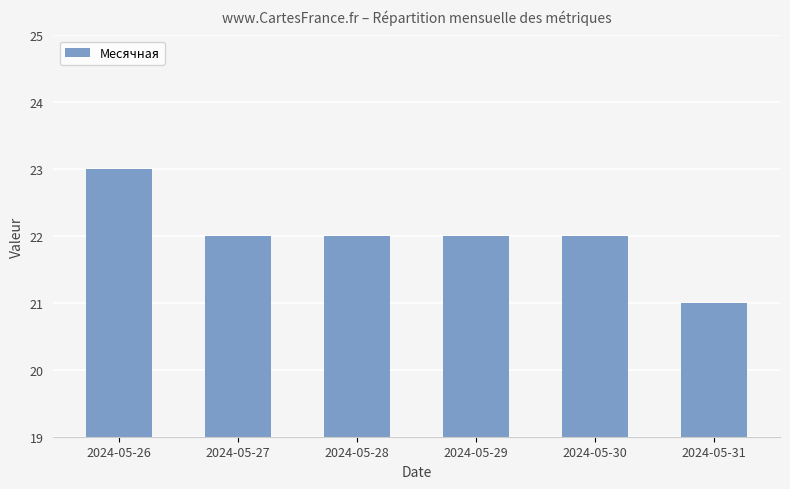

True or false: the data shows 12 at 2024-05-29.

False